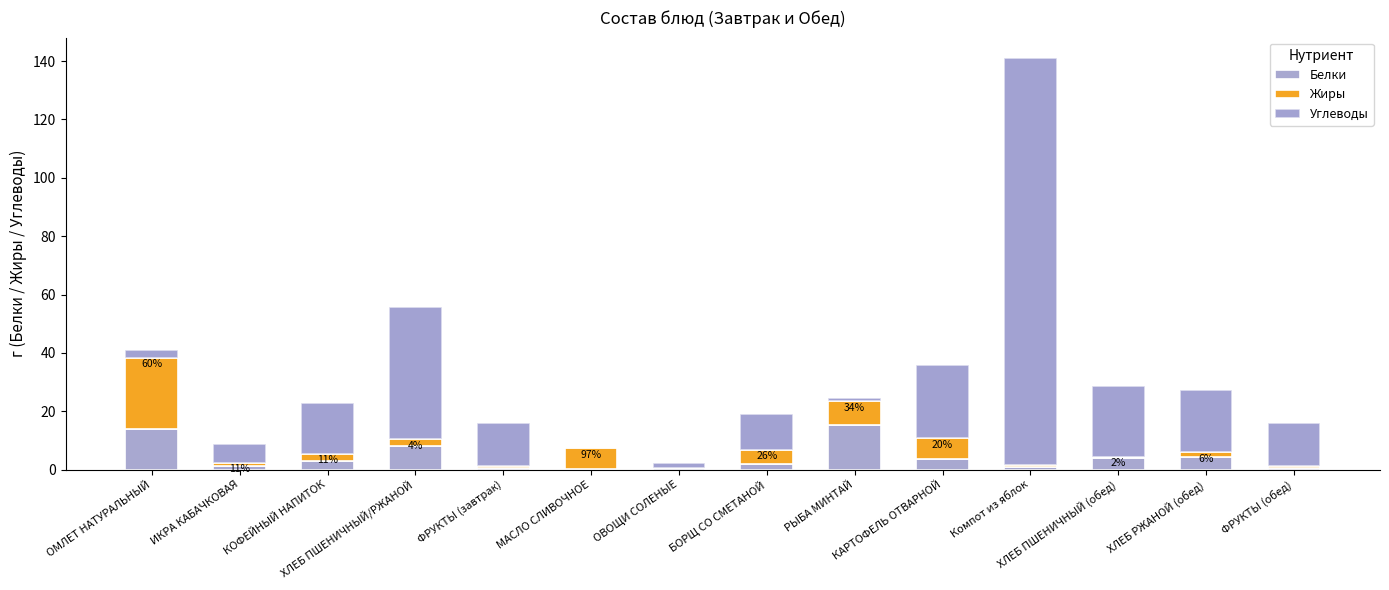

At which category is the sum across all series the highest?

Компот из яблок